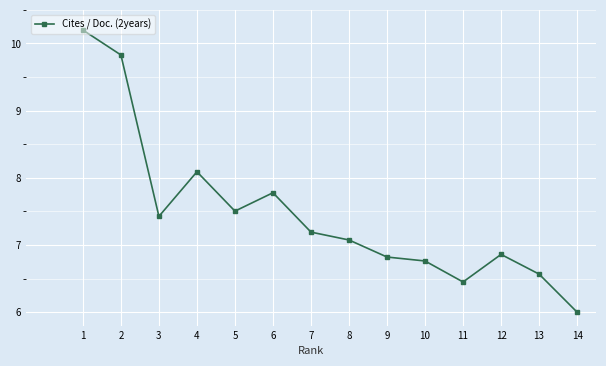

The chart shows a value of 7.2 at 7. True or false?

True